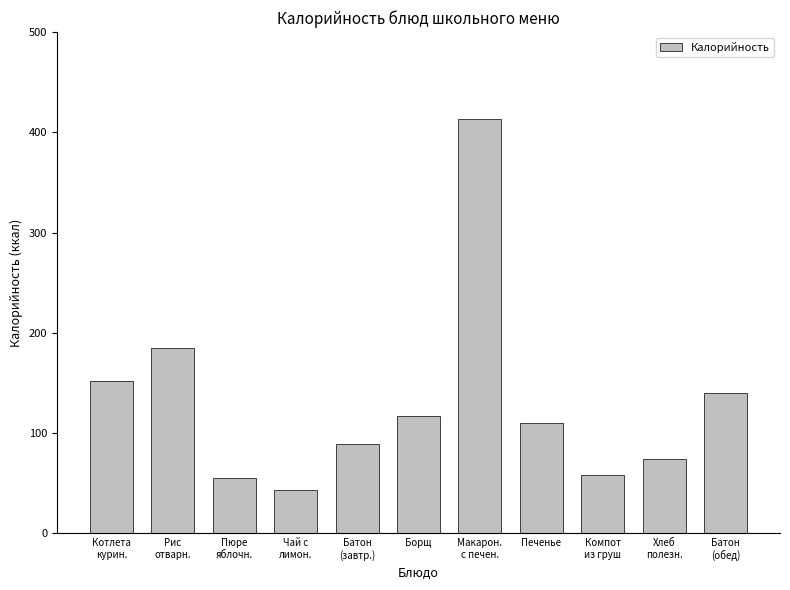

Does the chart contain stacked bars?

No